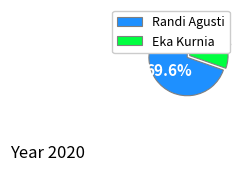

Which slice represents more than half of the pie?

Randi Agusti